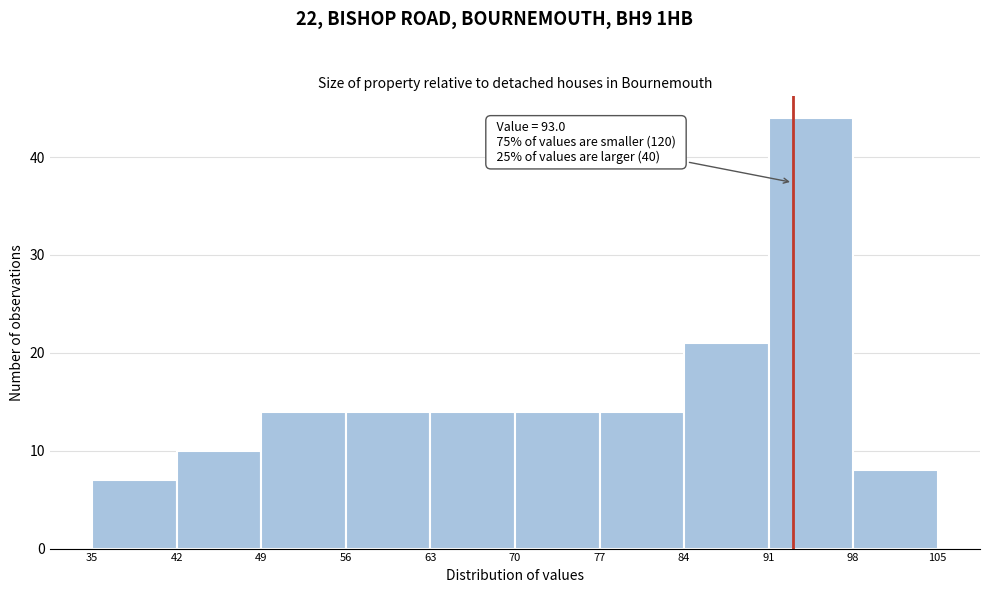

Which range on the x-axis has the tallest bar?

91 to 98